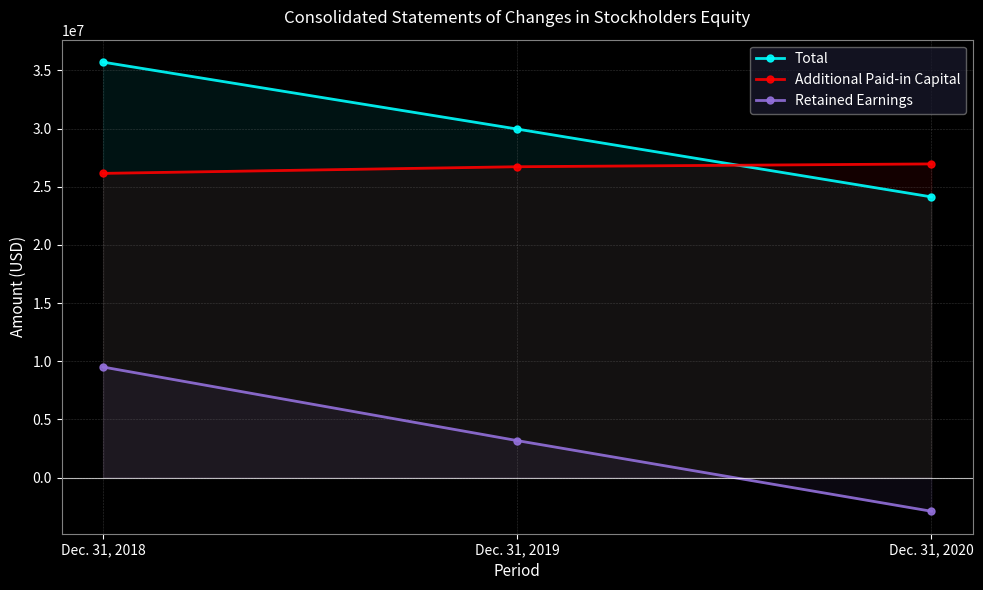

How many series are shown in this chart?

3